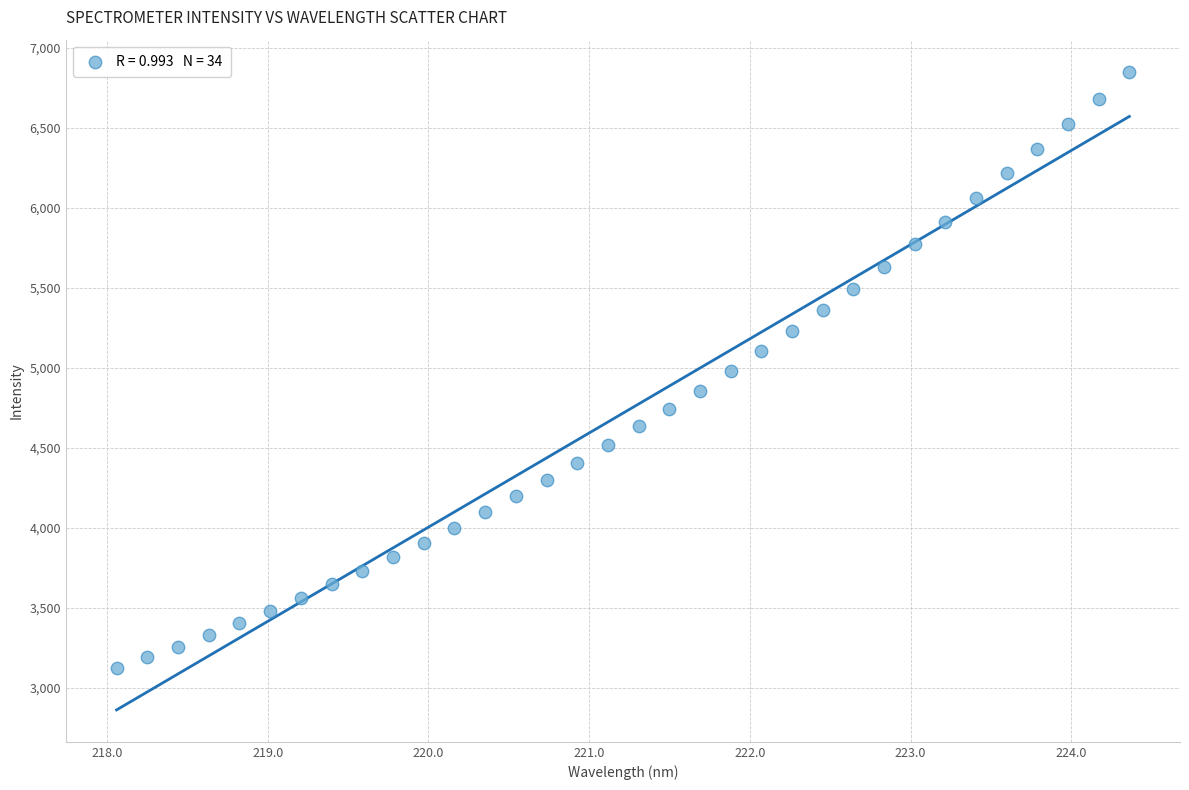

What is the range of Y values (max minus min)?

3730.4